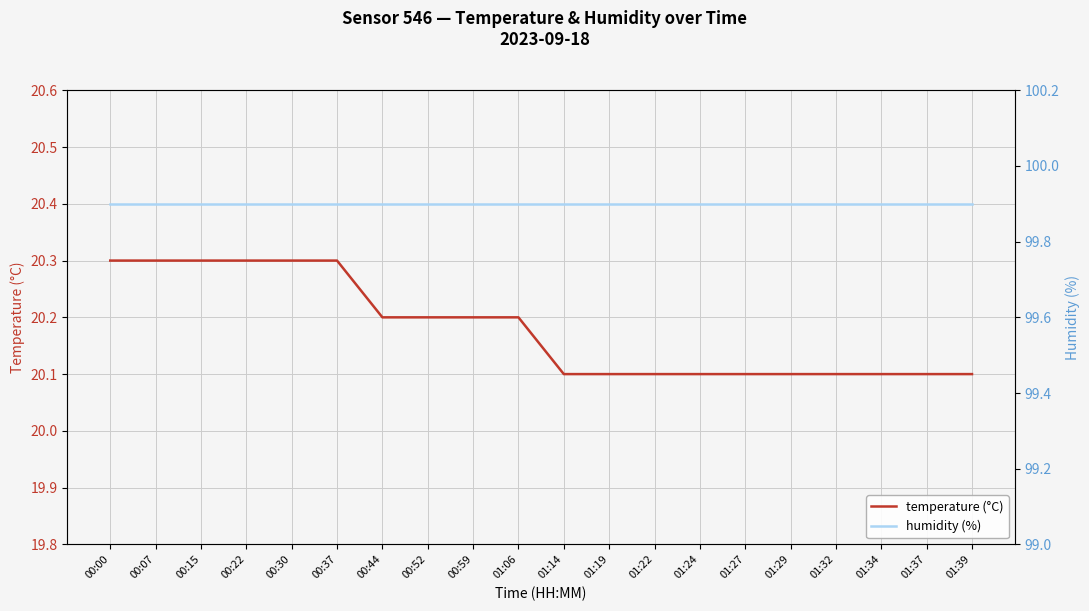

What is the lowest value of the humidity (%) series?

99.9